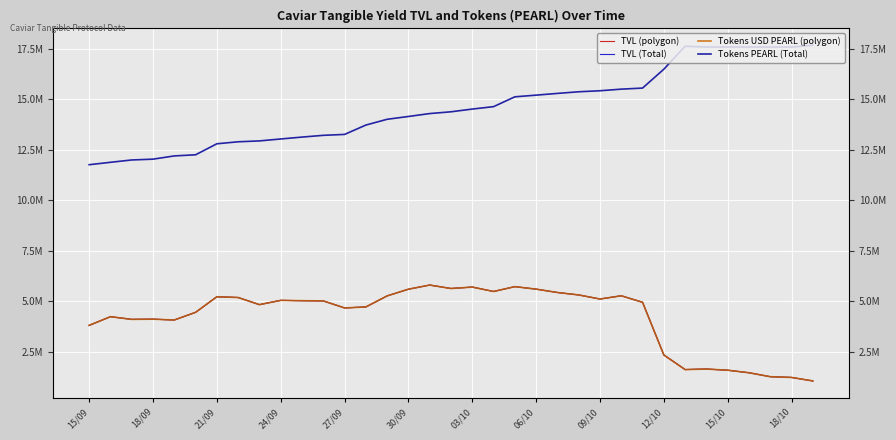

The Tokens PEARL (Total) series shows 6402174.1 at 09/10. True or false?

False